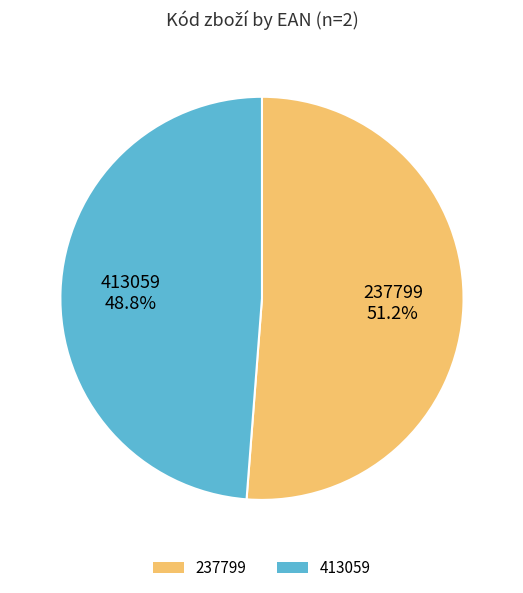

What is the majority slice?

237799